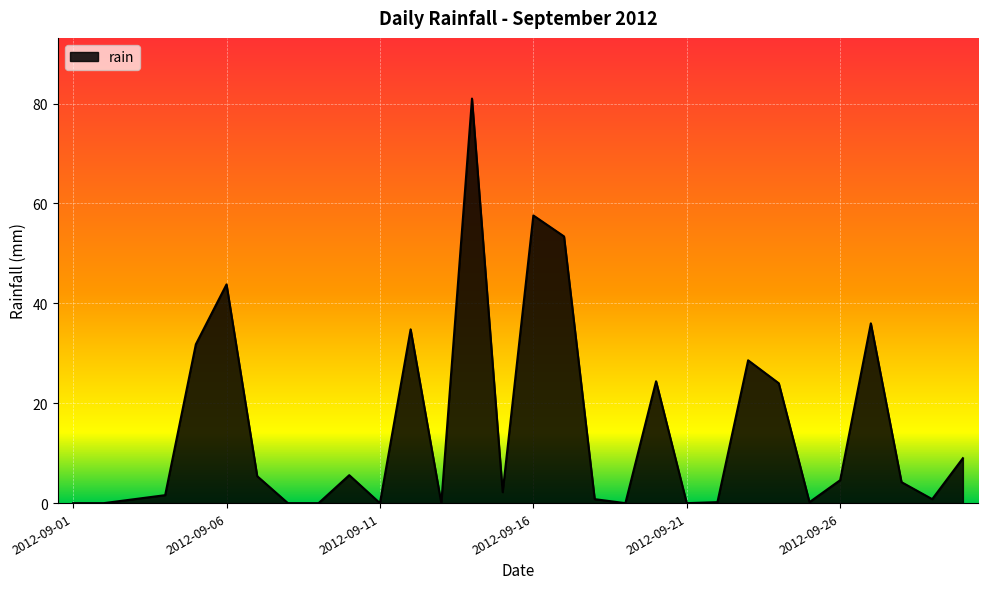

True or false: the data has more than 0 interior local peaks.

True